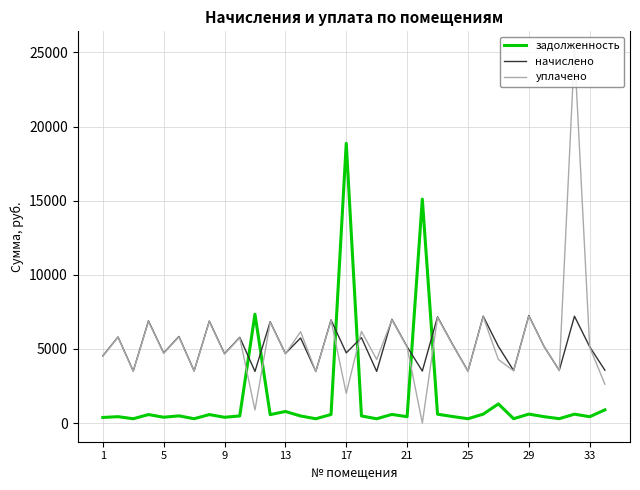

What is the maximum value shown in the chart?

25166.2